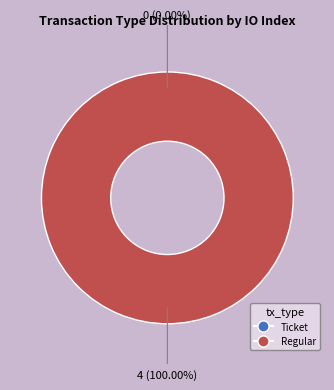

Which slice is the largest?

Regular